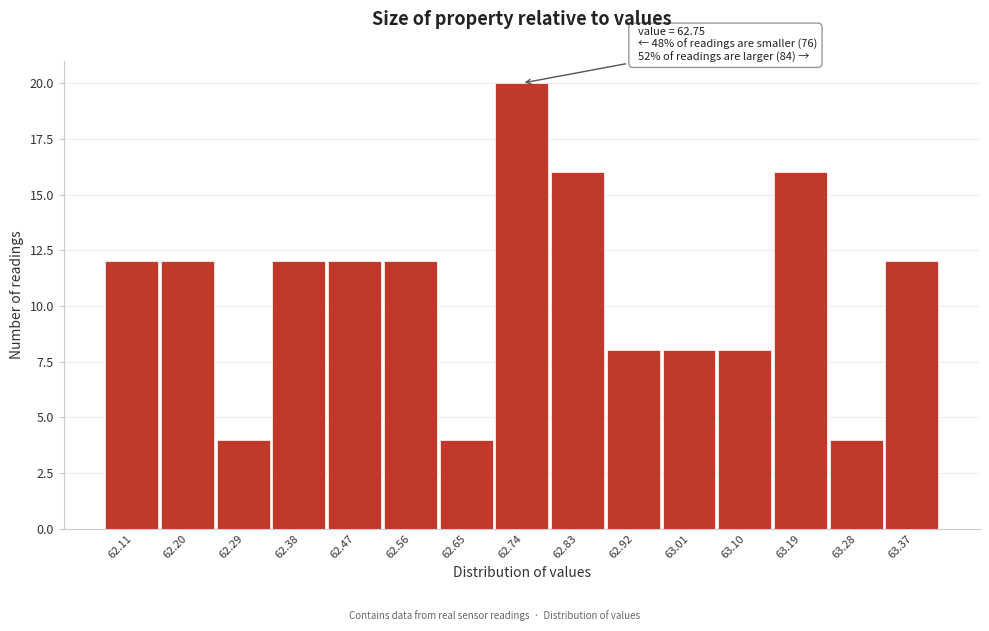

Reading left to right, what are all the values shown in this chart?

62.11=12	62.20=12	62.29=4	62.38=12	62.47=12	62.56=12	62.65=4	62.74=20	62.83=16	62.92=8	63.01=8	63.10=8	63.19=16	63.28=4	63.37=12